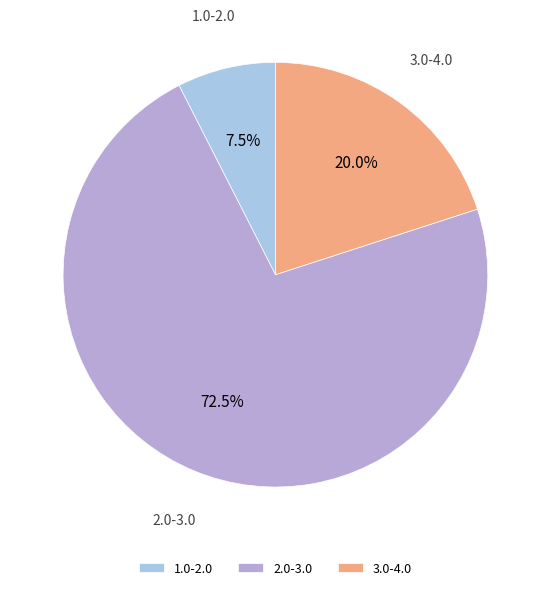

How much of the chart is everything except 1.0-2.0?

92.5%